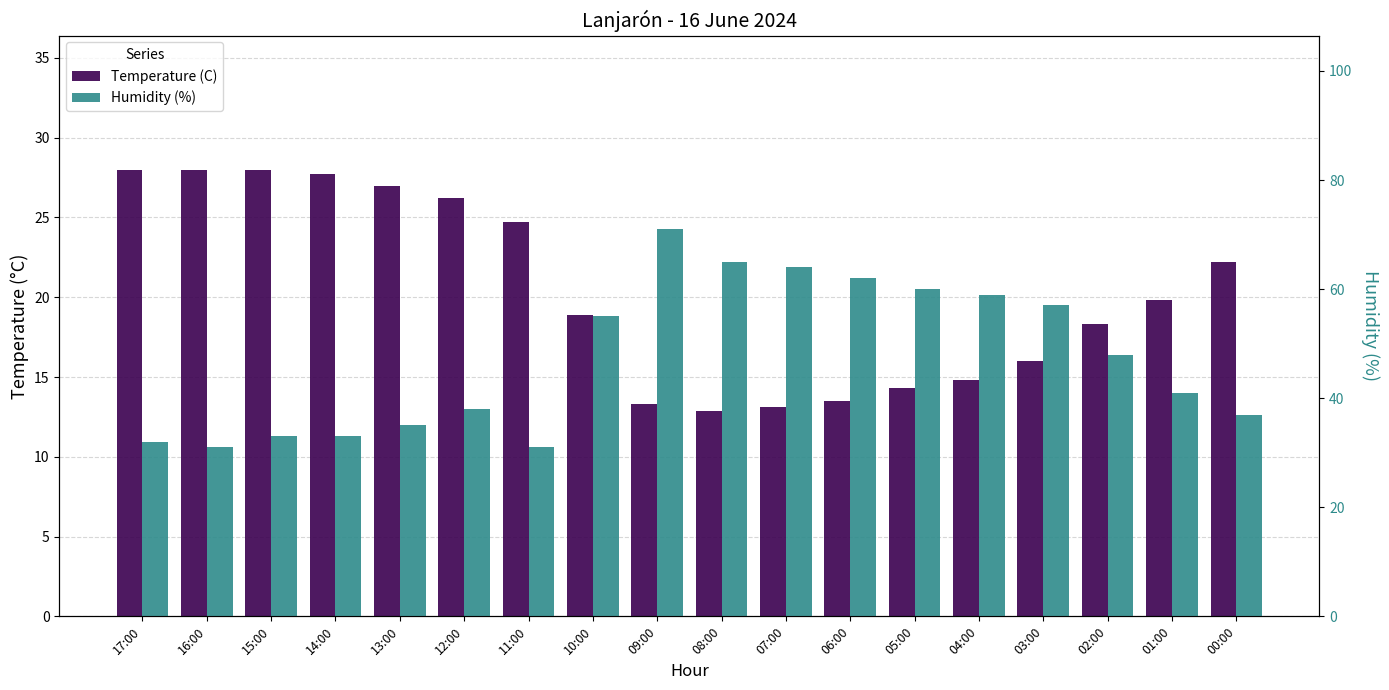

Reading right to left, transcribe all the data shown in this chart.

Temperature (C): 22.2	19.8	18.3	16.0	14.8	14.3	13.5	13.1	12.9	13.3	18.9	24.7	26.2	27.0	27.7	28.0	28.0	28.0
Humidity (%): 37.0	41.0	48.0	57.0	59.0	60.0	62.0	64.0	65.0	71.0	55.0	31.0	38.0	35.0	33.0	33.0	31.0	32.0